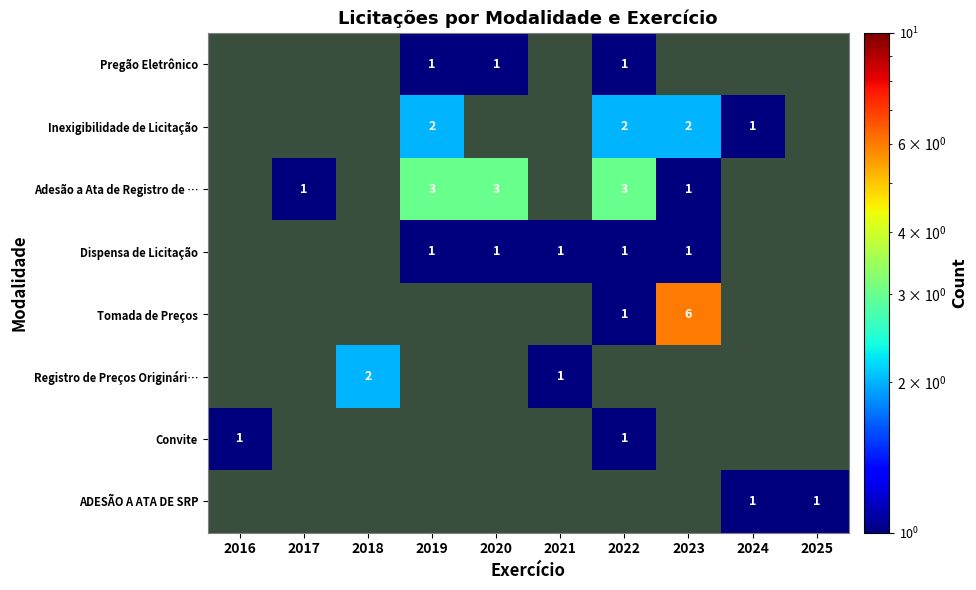

At 2024, list the series in order from largest to smallest.

Pregão Eletrônico, Inexigibilidade de Licitação, Adesão a Ata de Registro de …, Dispensa de Licitação, Tomada de Preços, Registro de Preços Originári…, Convite, ADESÃO A ATA DE SRP